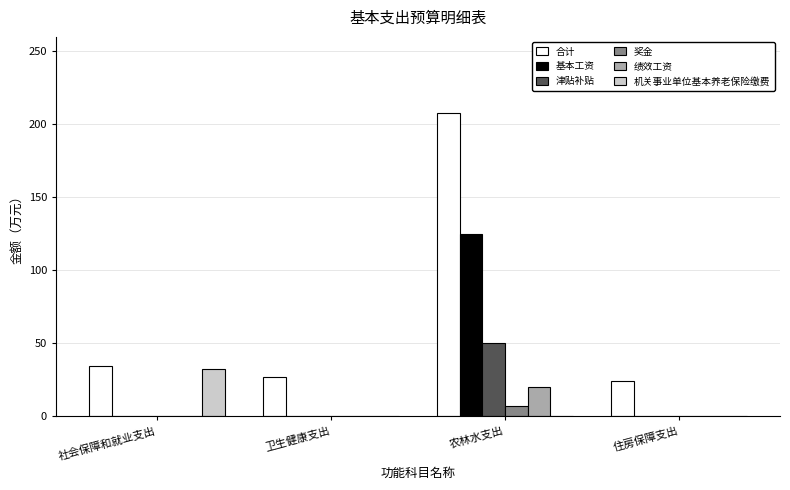

What is the spread (max minus min) of values at 住房保障支出?

24.3